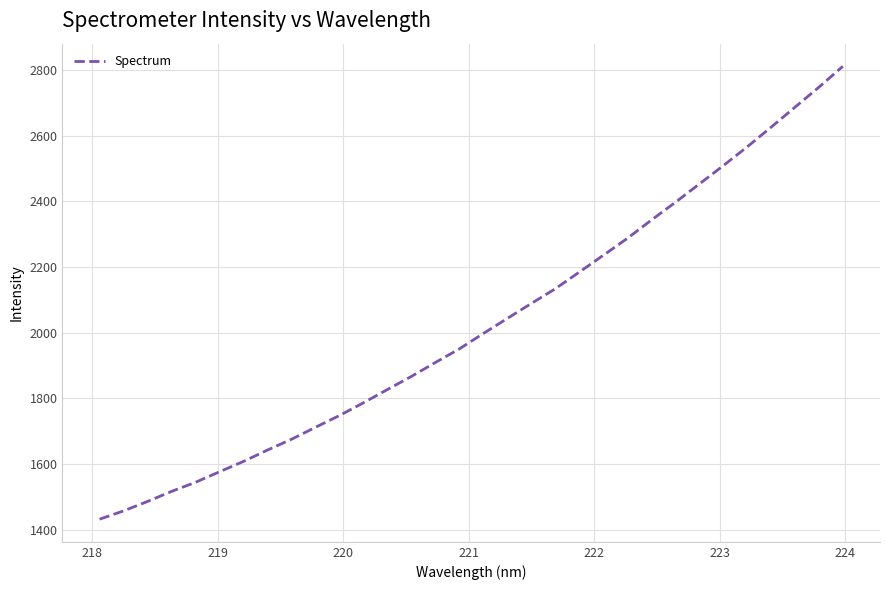

What is the smallest value displayed?

1432.4